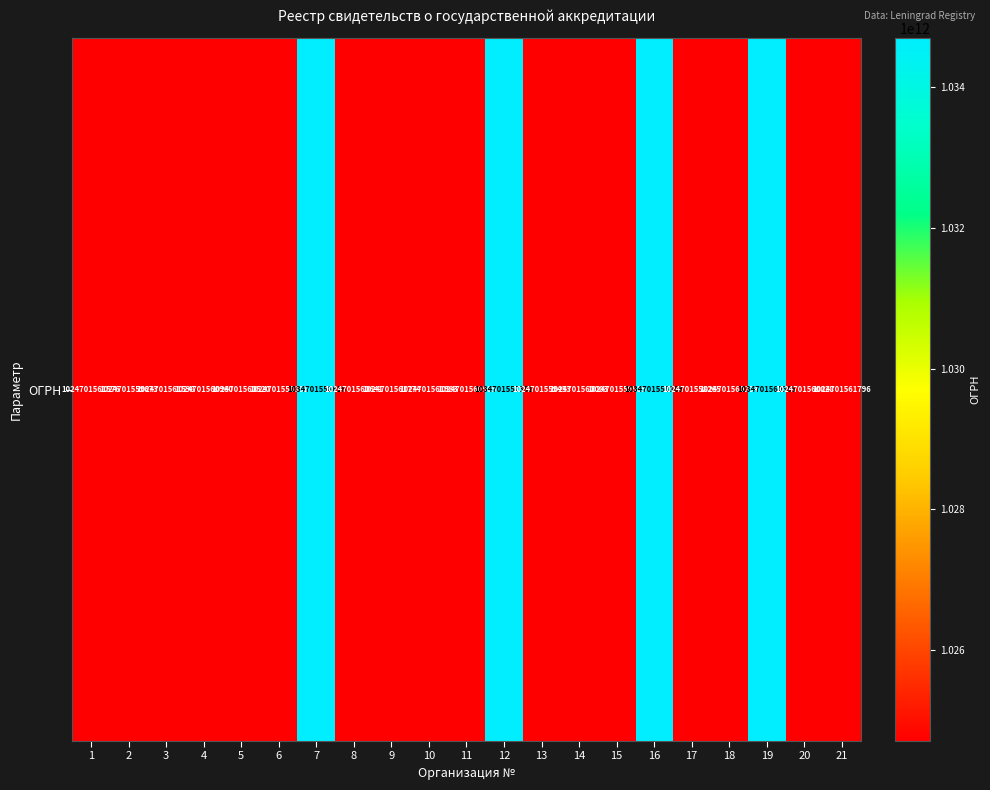

Reading left to right, list all the values displayed in this chart.

1024701561576	1024701559673	1024701561598	1024701560960	1024701560520	1024701558881	1034701558616	1024701560641	1024701561774	1024701561983	1024701560905	1034701557351	1024701559453	1024701560003	1024701559585	1034701558869	1024701558265	1024701560234	1034701560585	1024701560828	1024701561796